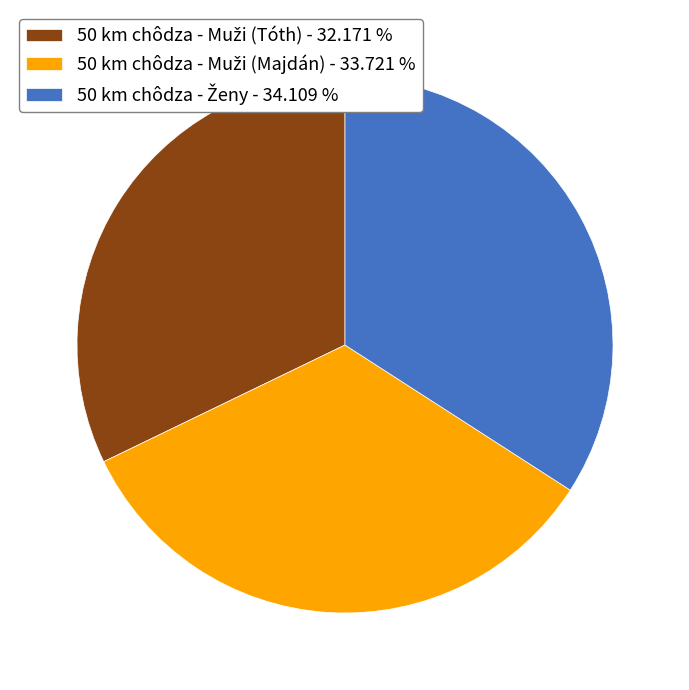

Is there any slice that represents more than half of the pie?

No